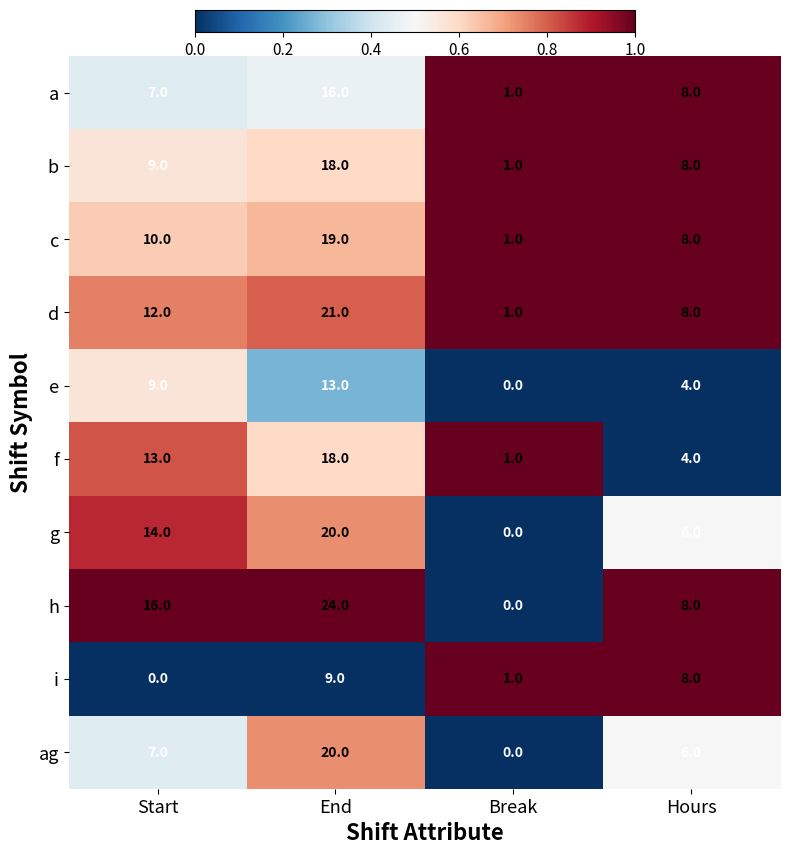

What is the difference between the maximum and minimum values in the h series?

24